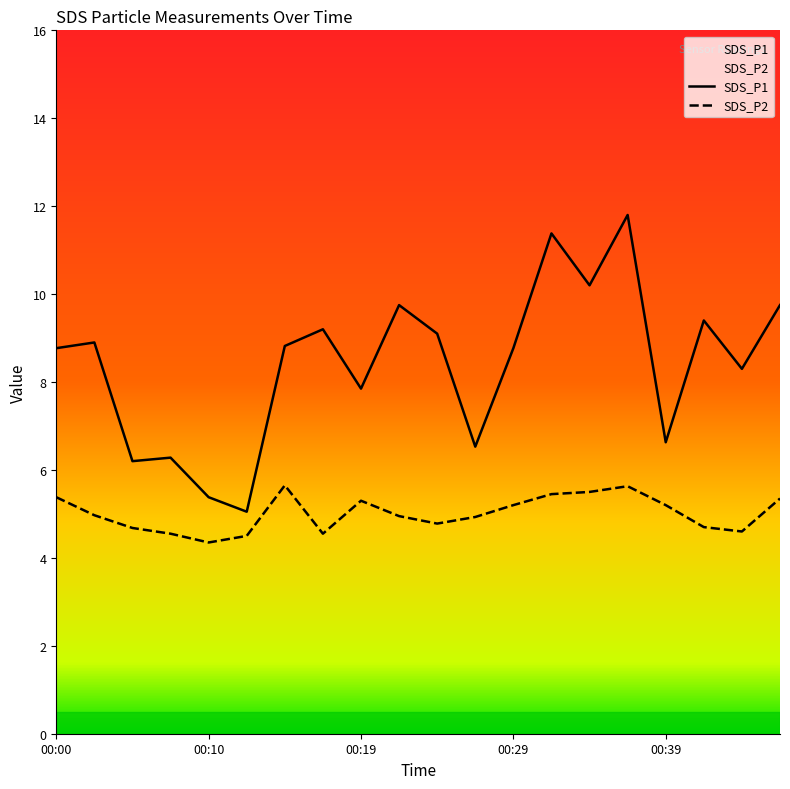

Which series changed the most between 00:17 and 00:41?

SDS_P1